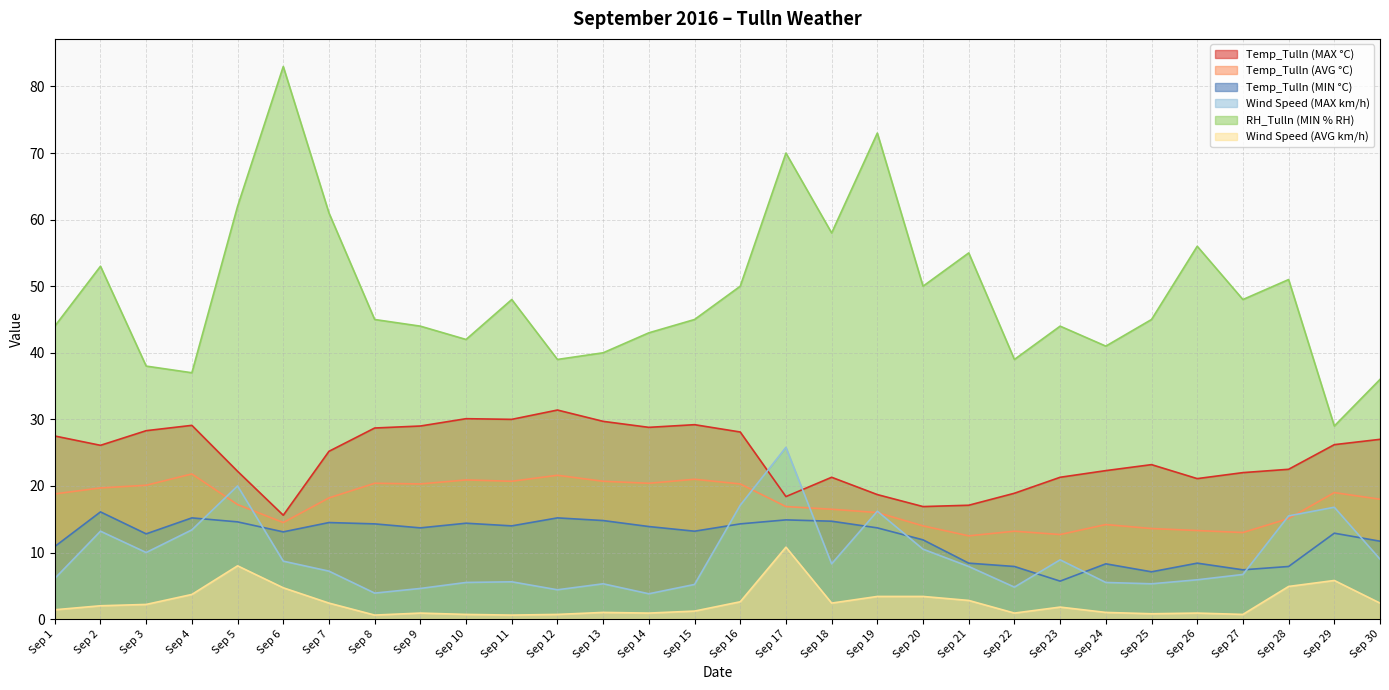

What is the spread (max minus min) of values at Sep 3?

35.8